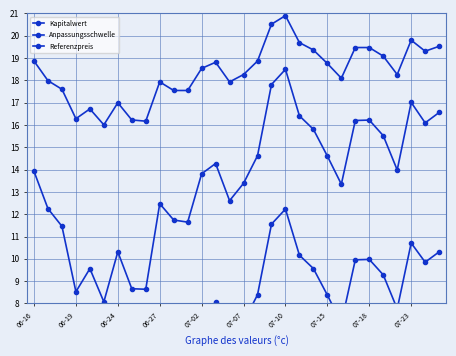

What is the difference between the highest and lowest values at 19?

9.5